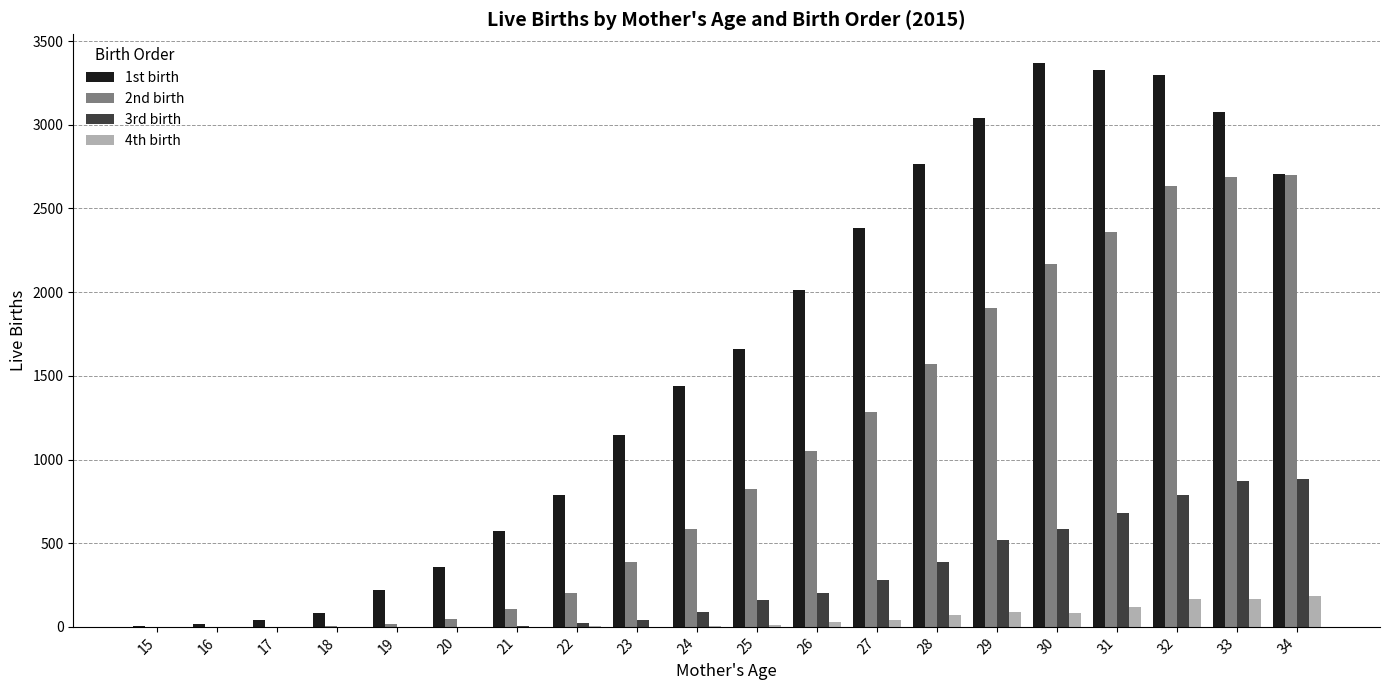

What are all the series names shown in the legend?

1st birth, 2nd birth, 3rd birth, 4th birth